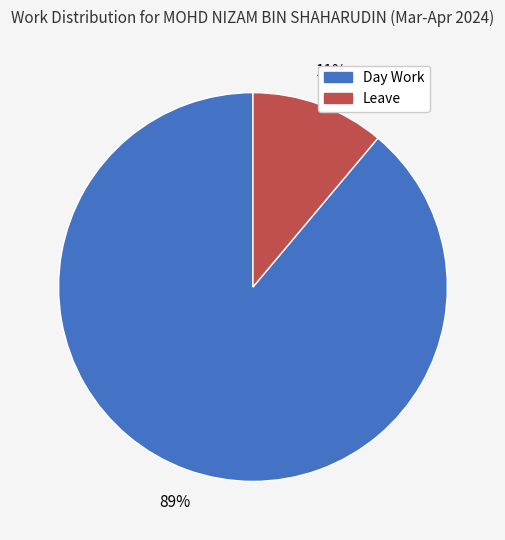

To the nearest percent, what is the average slice percentage?

50%